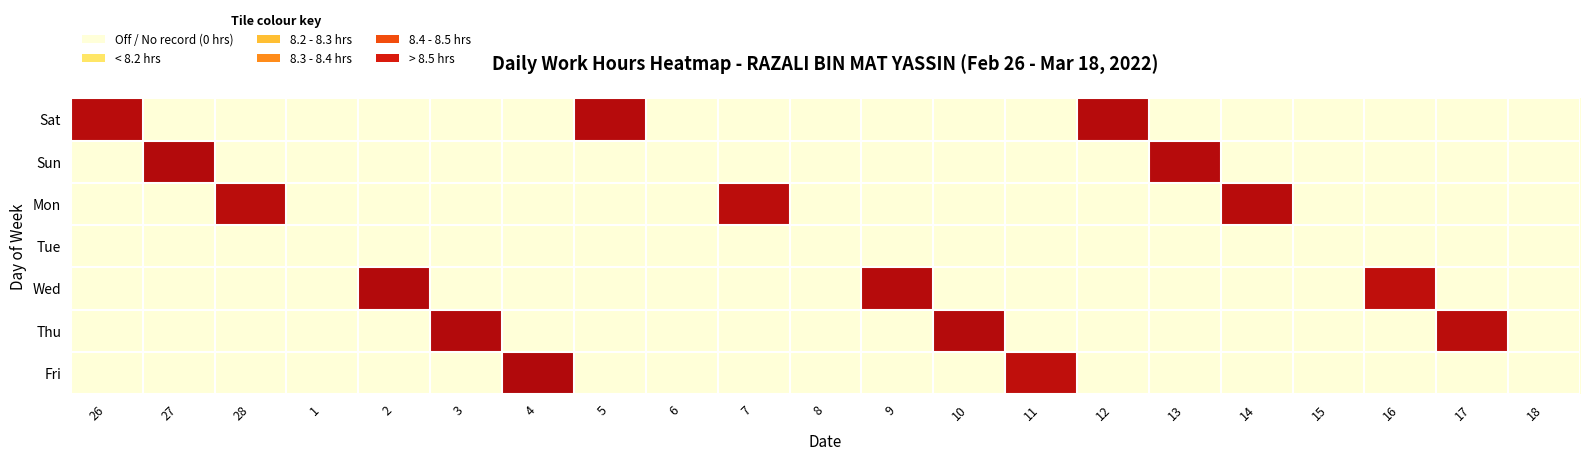

How many data points does each series have?

21